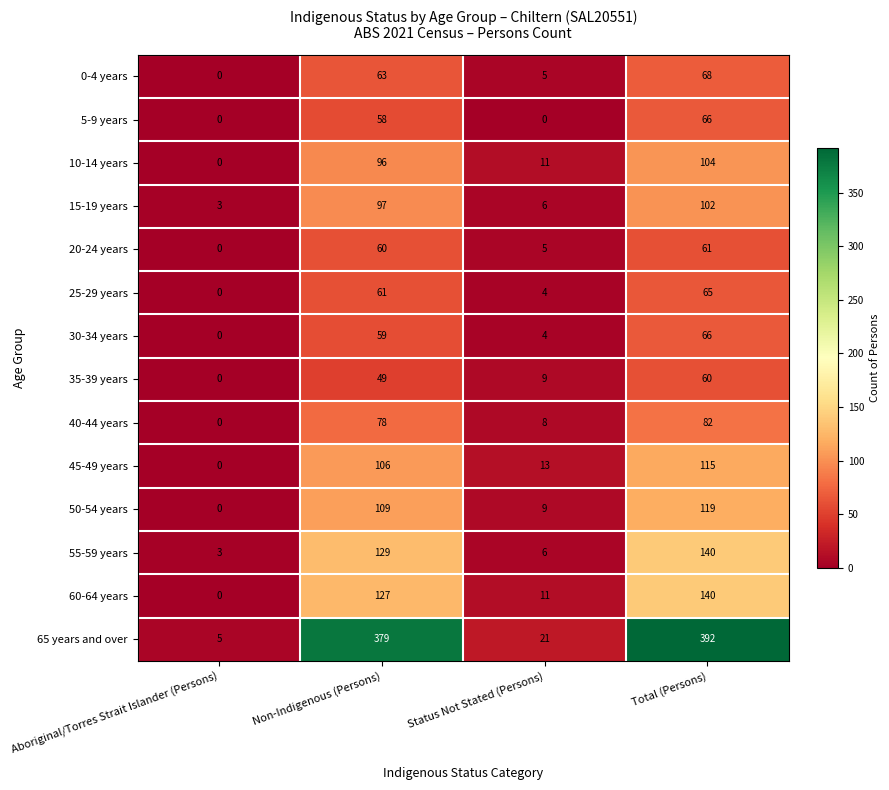

Which label corresponds to the largest value in the chart?

Total (Persons)